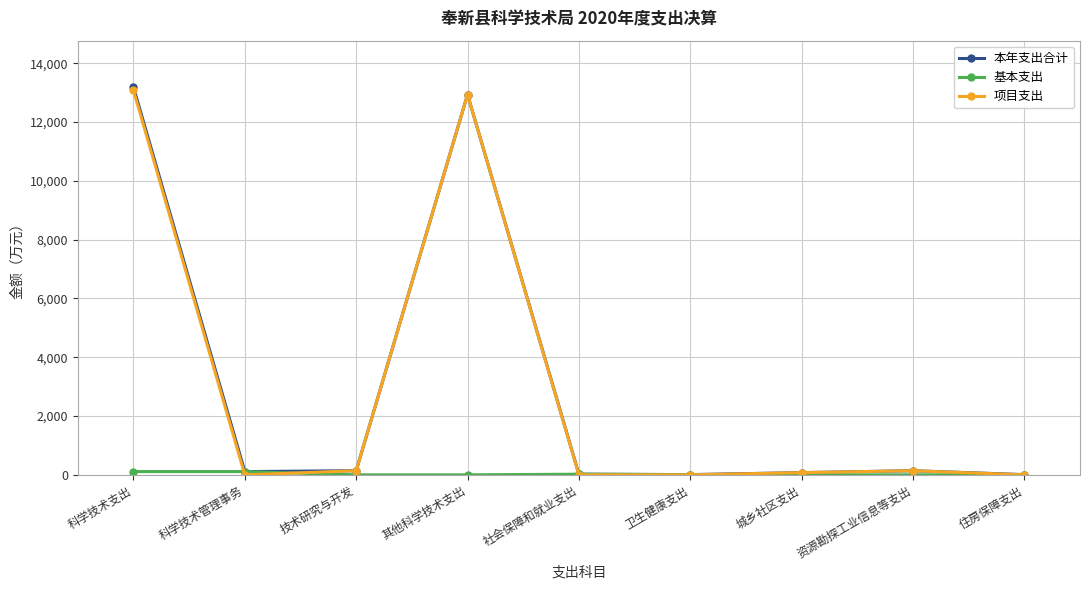

Where is the first local maximum for 项目支出?

其他科学技术支出